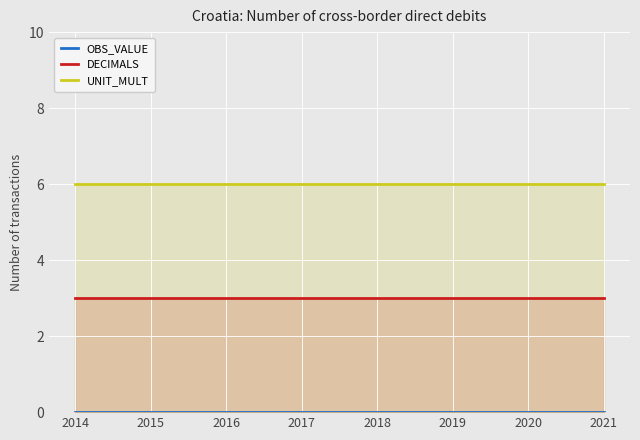

True or false: UNIT_MULT and OBS_VALUE cross at least once.

False